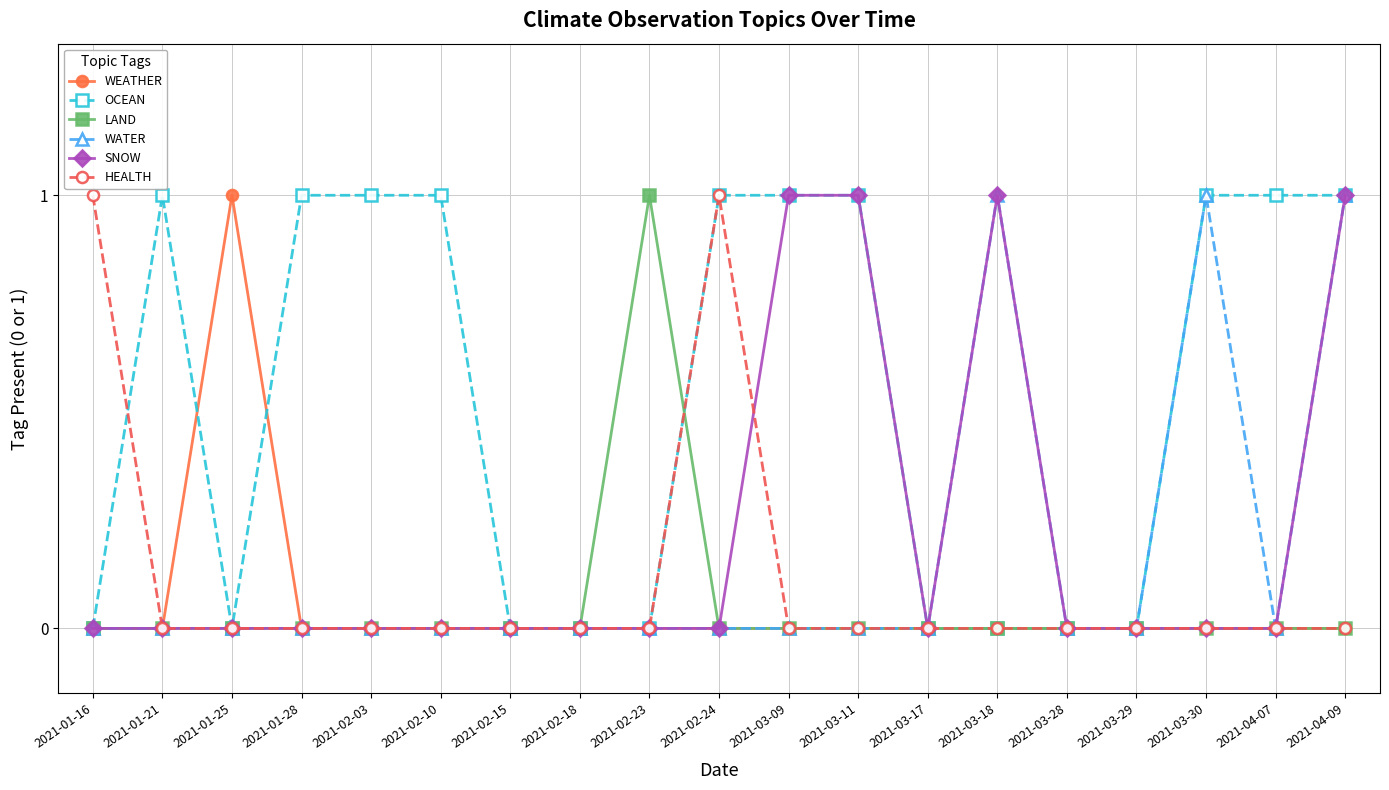

What is the difference between the second highest and minimum values in the OCEAN series?

1